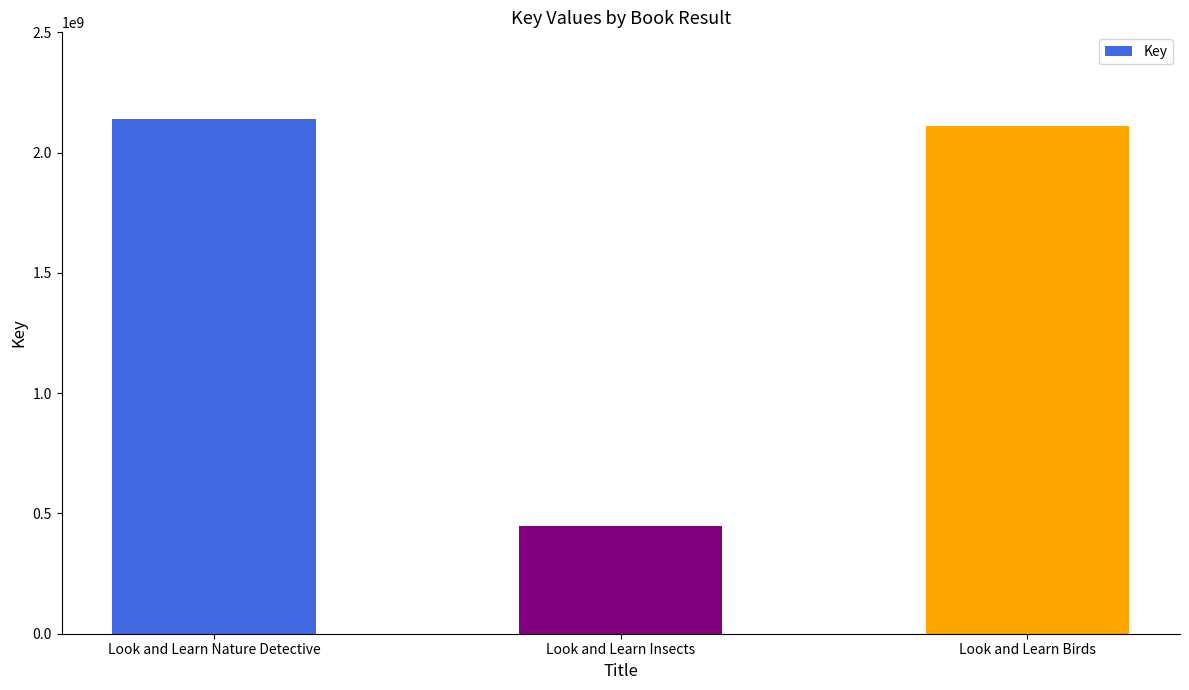

Reading left to right, transcribe all the data shown in this chart.

Look and Learn Nature Detective=2140567401	Look and Learn Insects=446588520	Look and Learn Birds=2109223815